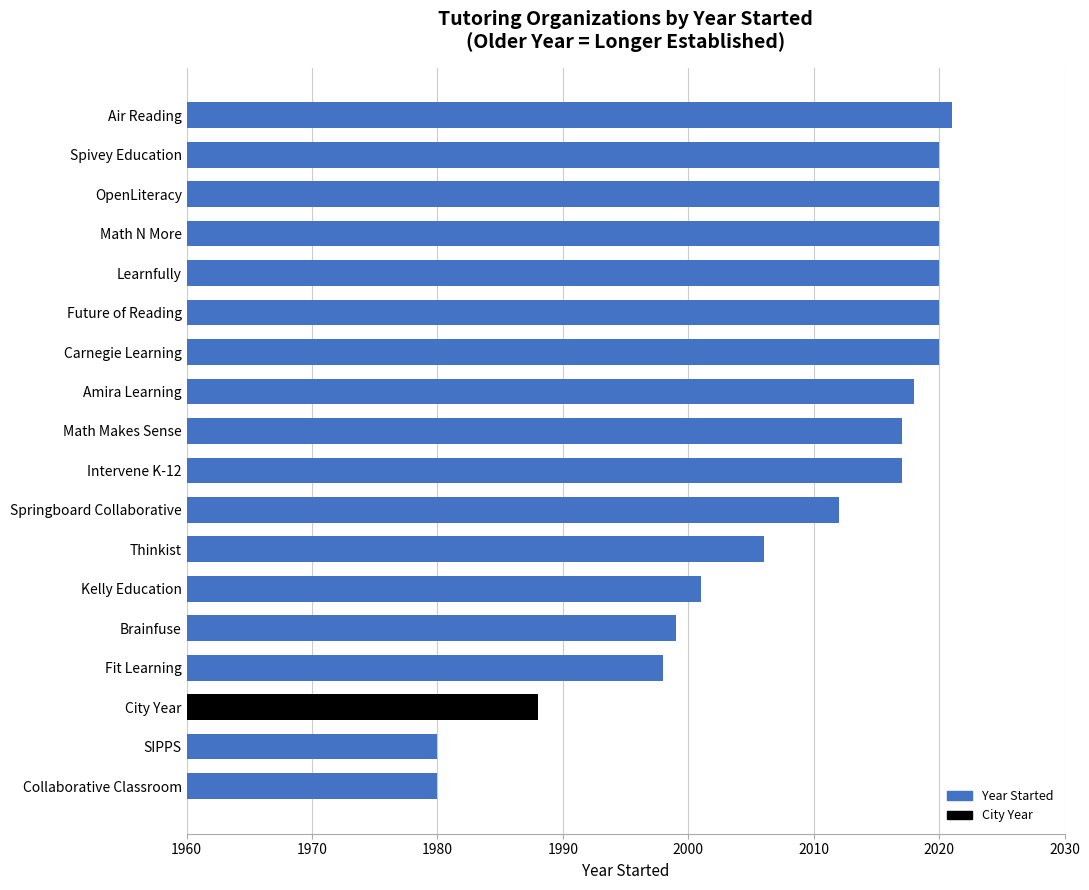

The value at Fit Learning is 2955. True or false?

False